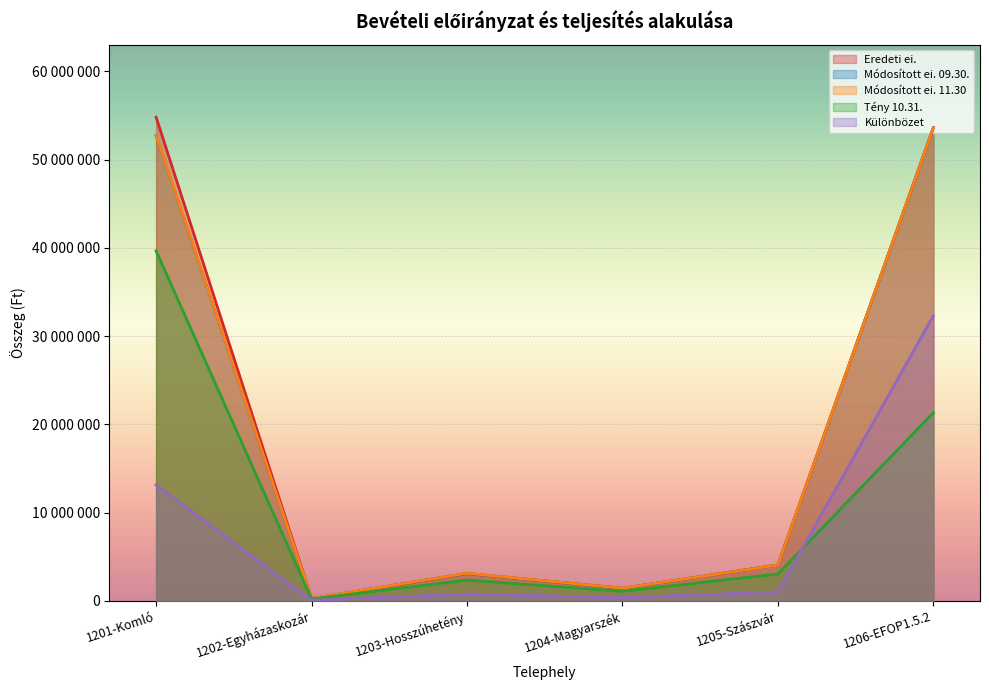

Reading left to right, extract all data points from this chart.

Eredeti ei.: 54810810	245982	3086953	1403439	4056383	53627392
Módosított ei. 09.30.: 52737886	245982	3103704	1414887	4056383	53627392
Módosított ei. 11.30: 52775258	267808	3120172	1426144	4056383	53627392
Tény 10.31.: 39650289	206315	2348434	1075285	3042287	21324032
Különbözet: 13124969	61493	771738	350859	1014096	32303360